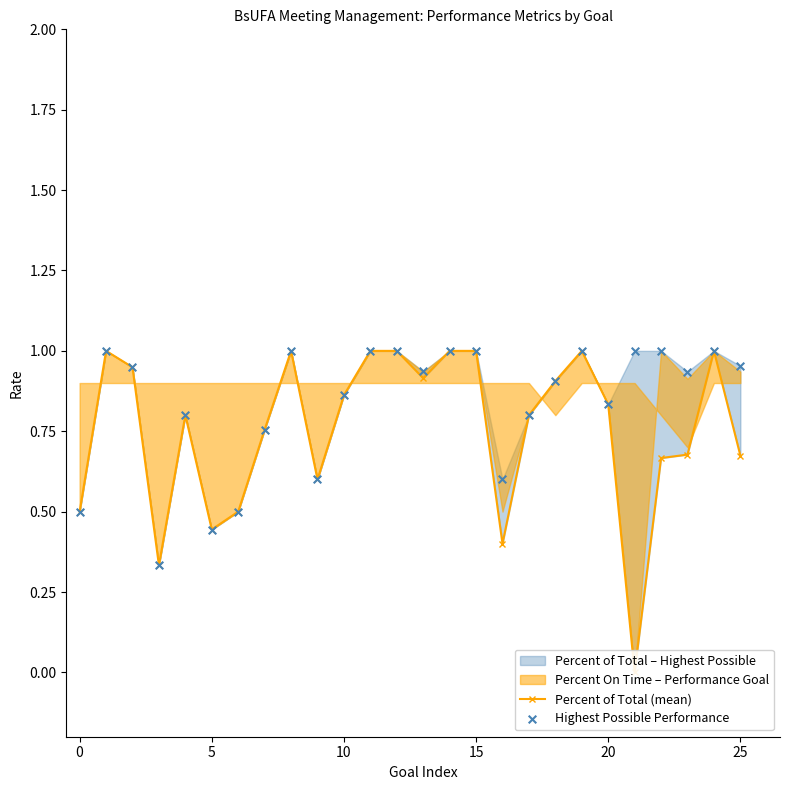

Which series contains the lowest Y value?

Percent of Total (mean)